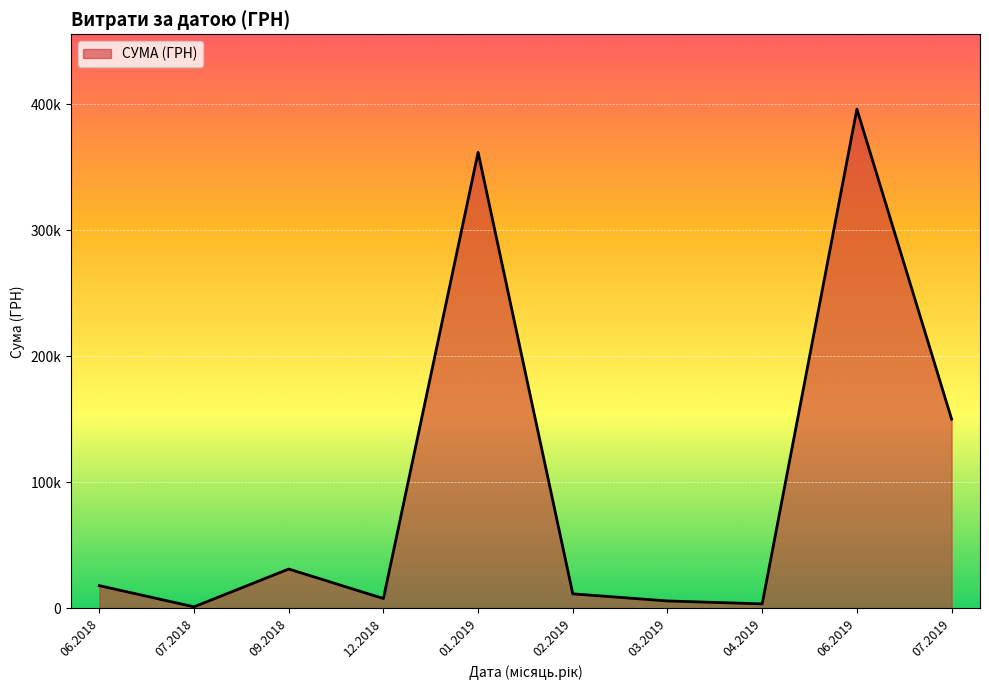

Does the chart display data point markers on the line(s)?

No